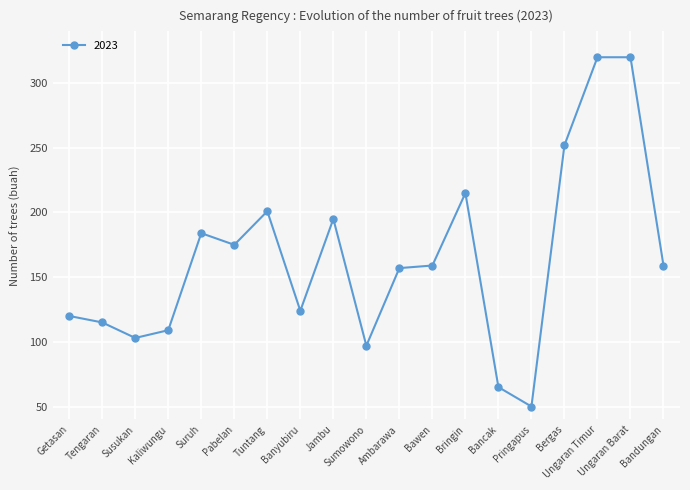

Count the number of data series in this chart.

1